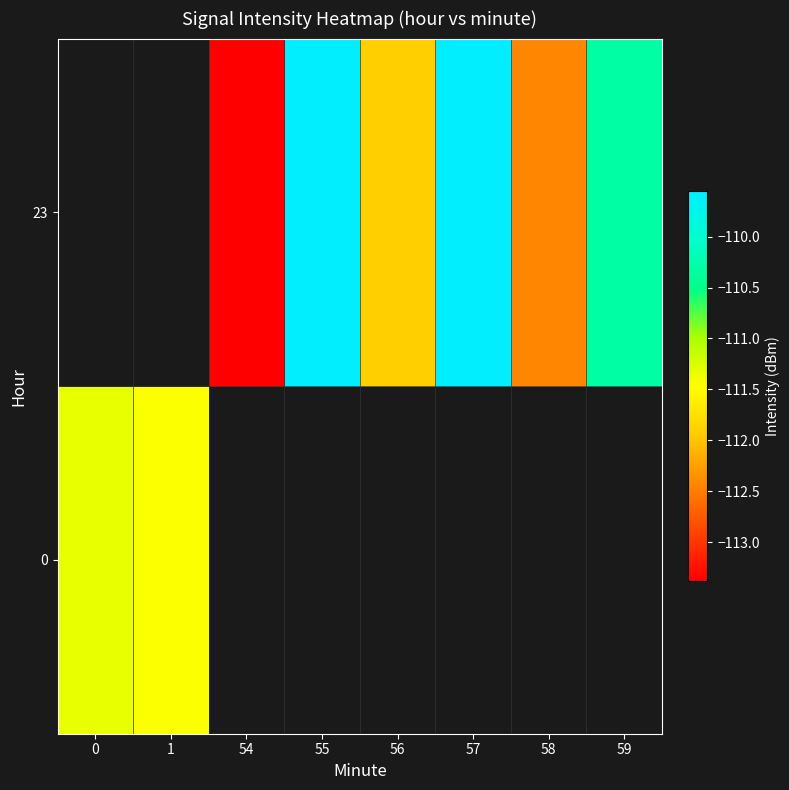

How many distinct data groups are displayed?

2